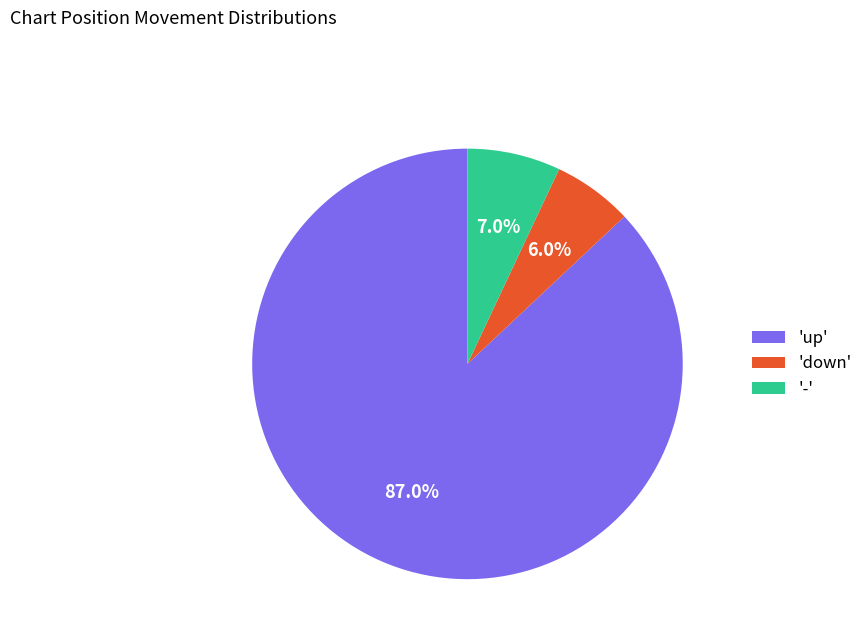

Is the sum of 'up' and '-' greater than half?

Yes